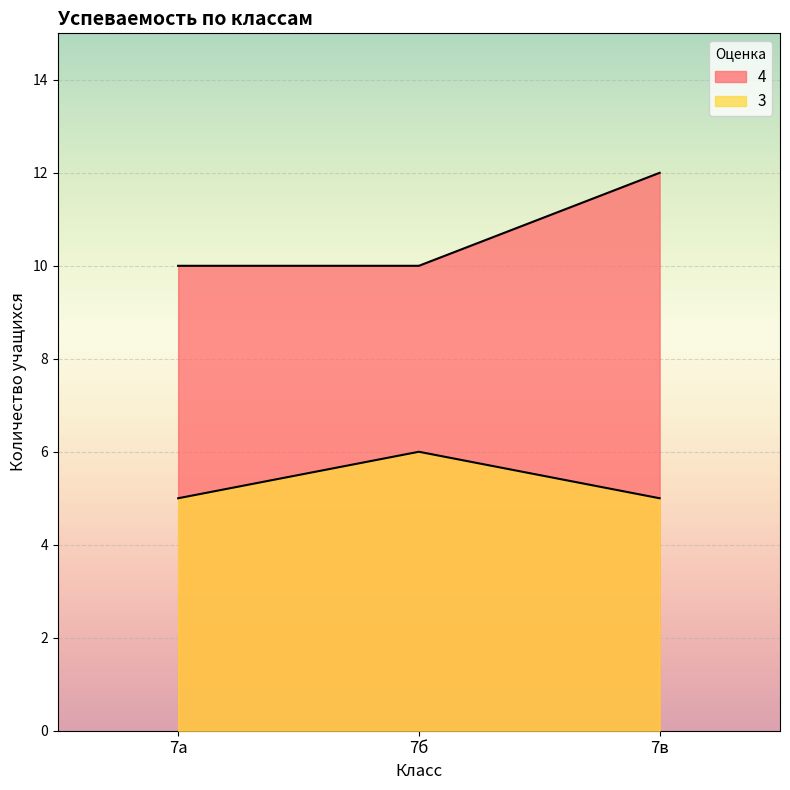

At which label is 4 closest to 11?

7а